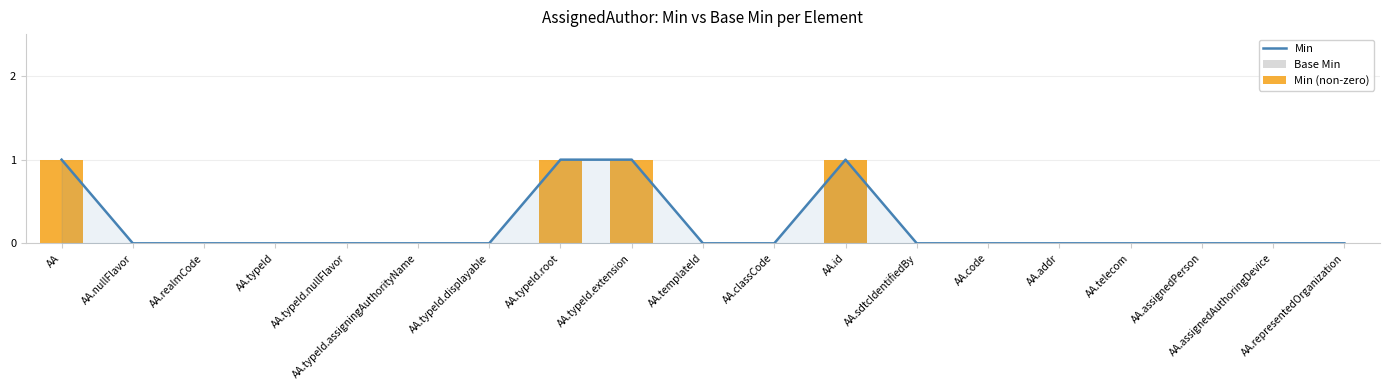

Does the chart contain stacked bars?

No